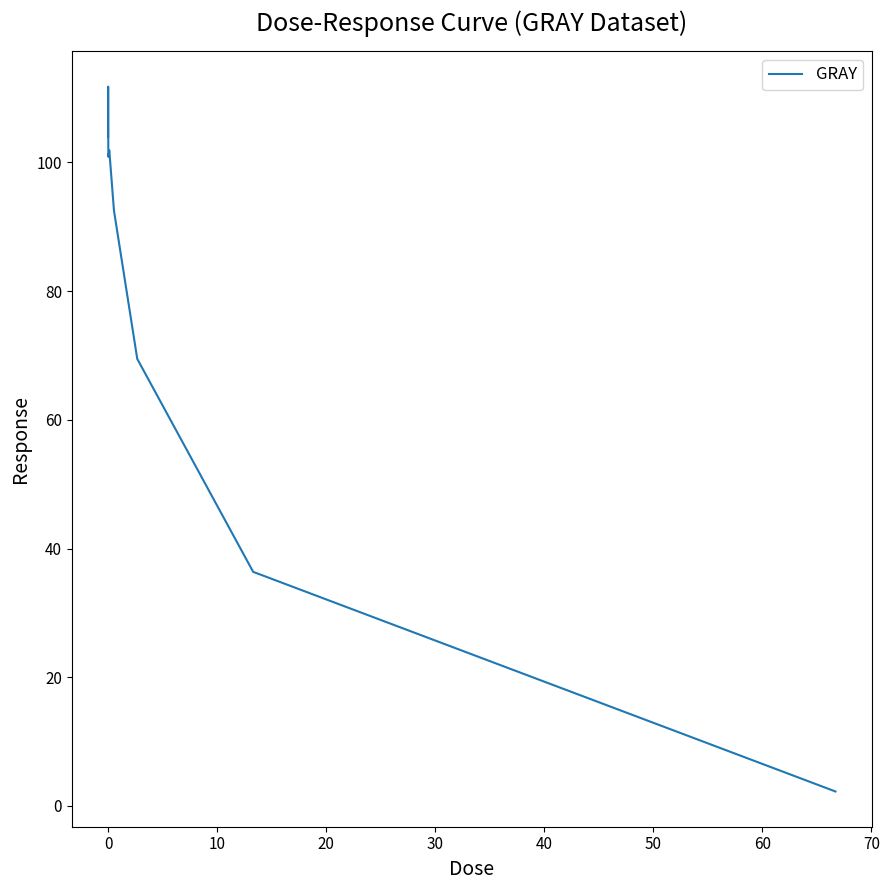

What is the greatest value displayed?

111.8